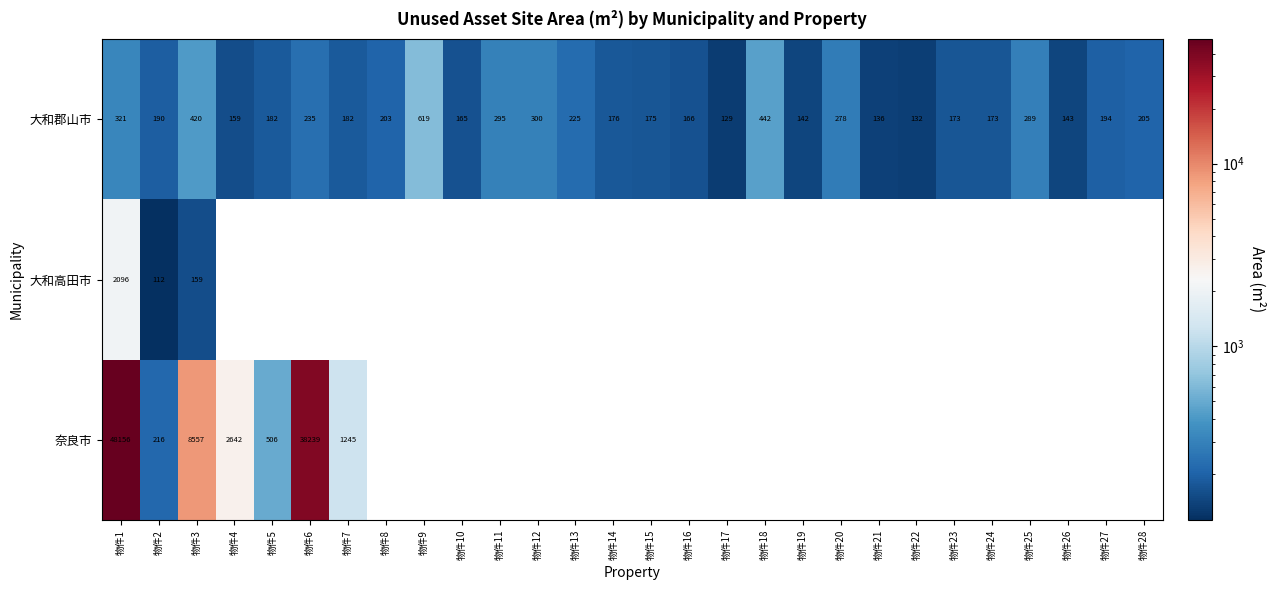

What is the maximum value for 大和郡山市?

619